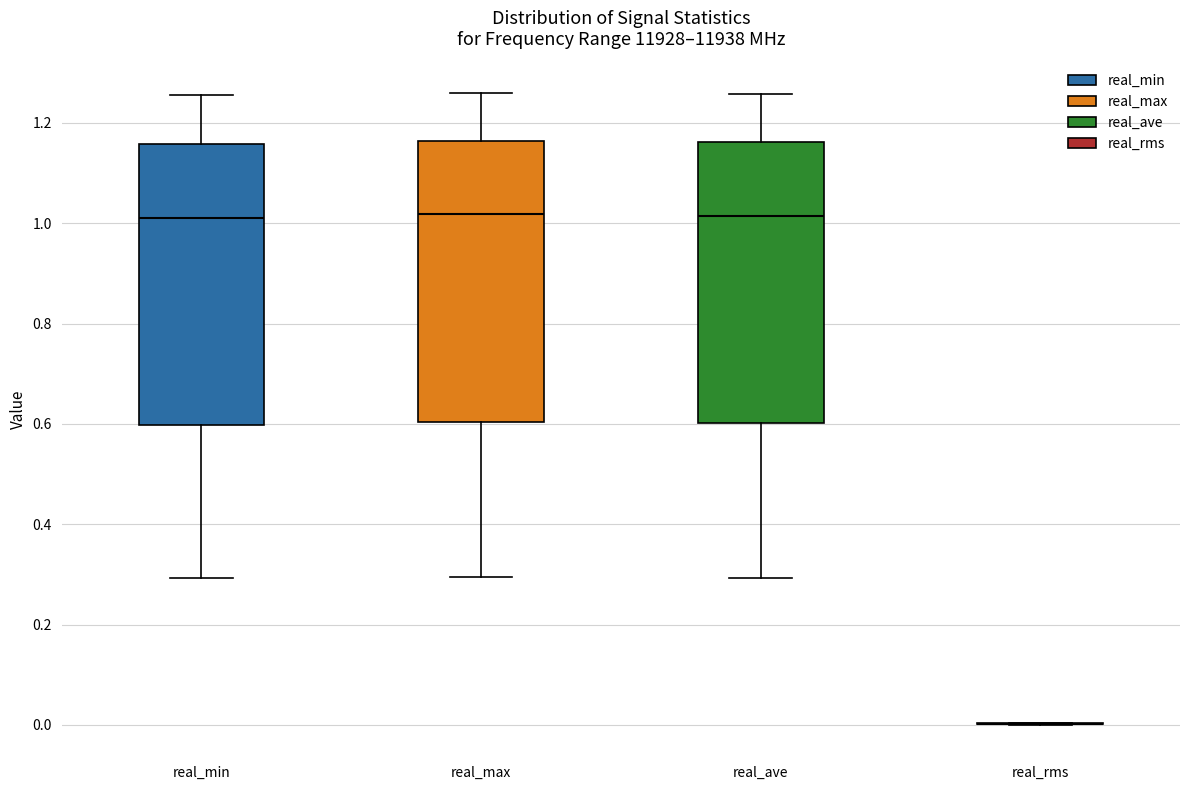

Reading left to right, read every box against the y-axis: the position of its median line, the range the box covers, and the ends of its whiskers. The values are not printed on the chart, so give them approximately, as read against the axis.

real_min: median 1.00, box 0.60 to 1.16, whiskers 0.30 to 1.26
real_max: median 1.02, box 0.60 to 1.16, whiskers 0.30 to 1.26
real_ave: median 1.02, box 0.60 to 1.16, whiskers 0.30 to 1.26
real_rms: box collapsed to a line at 0.00, whiskers 0.00 to 0.00